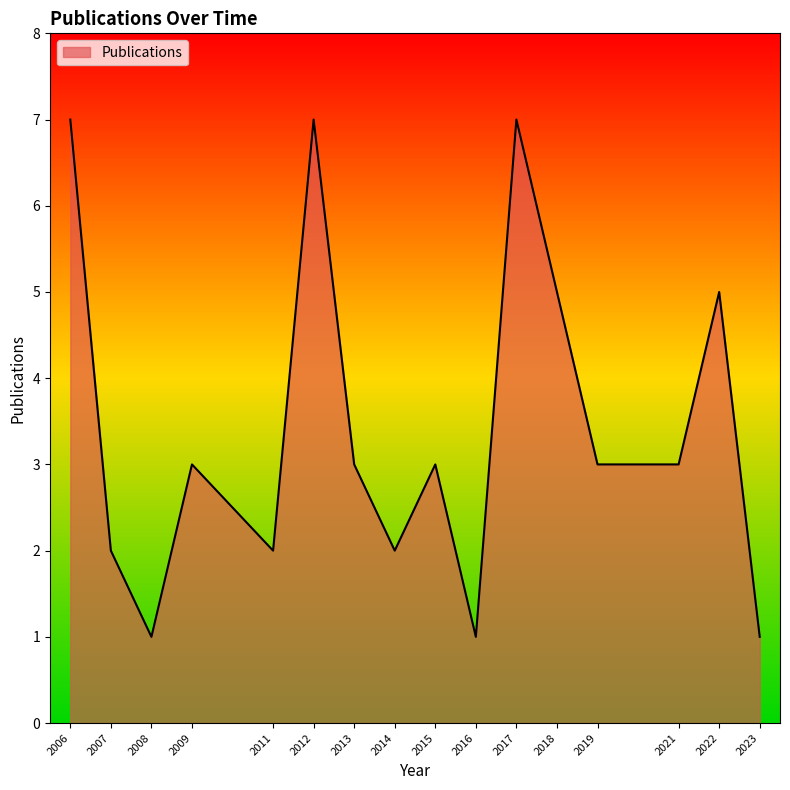

Between 2009 and 2023, which is larger?

2009